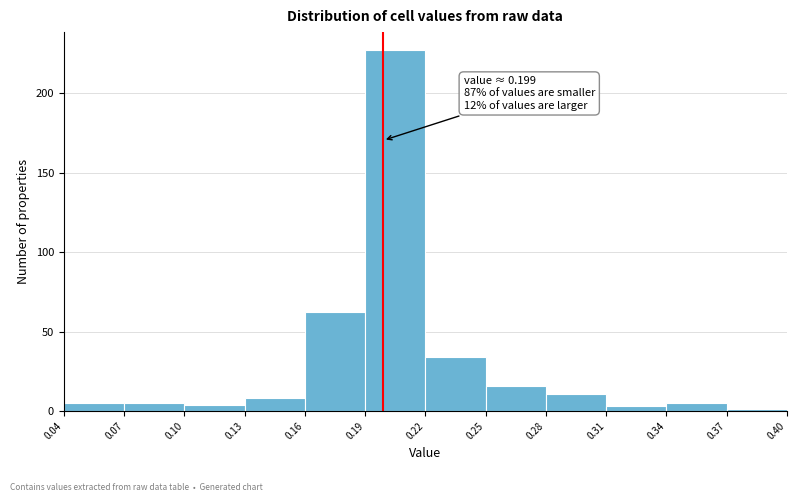

Over which range of the x-axis is the bar tallest?

0.19 to 0.22